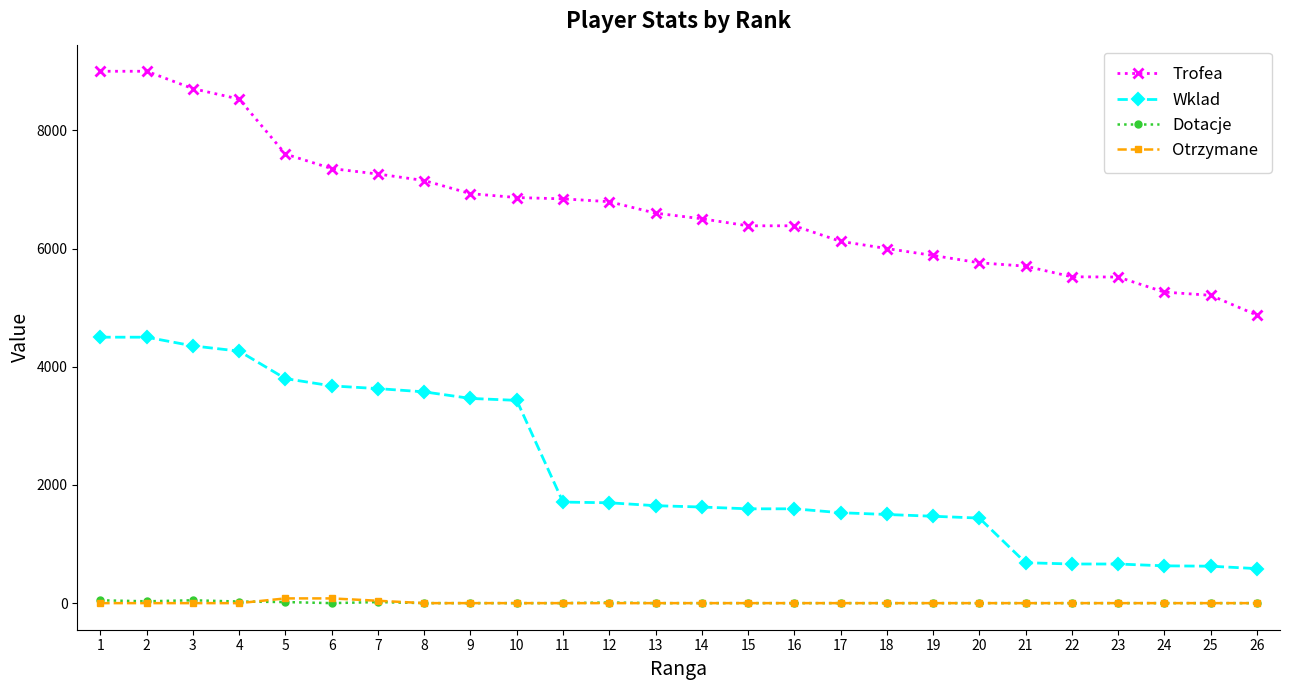

How many data points does each series have?

26